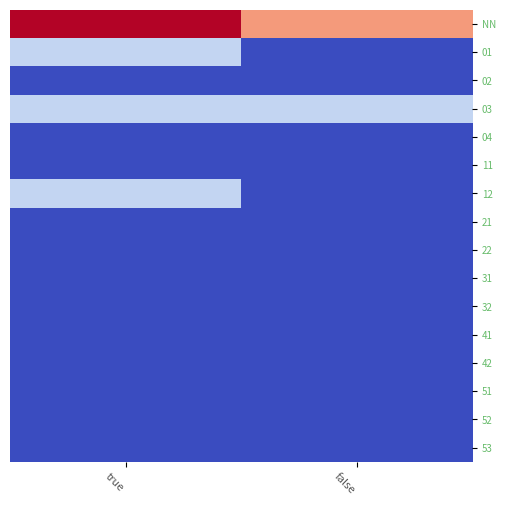

Between true and false, which series saw the biggest shift?

NN